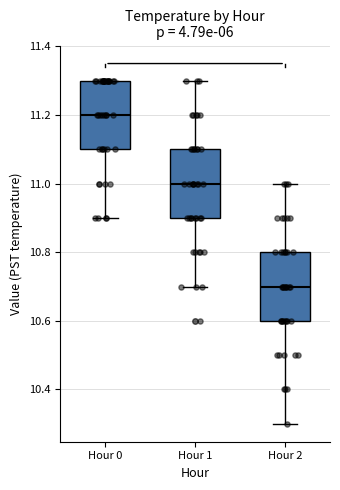

Which box has the highest median line?

Hour 0